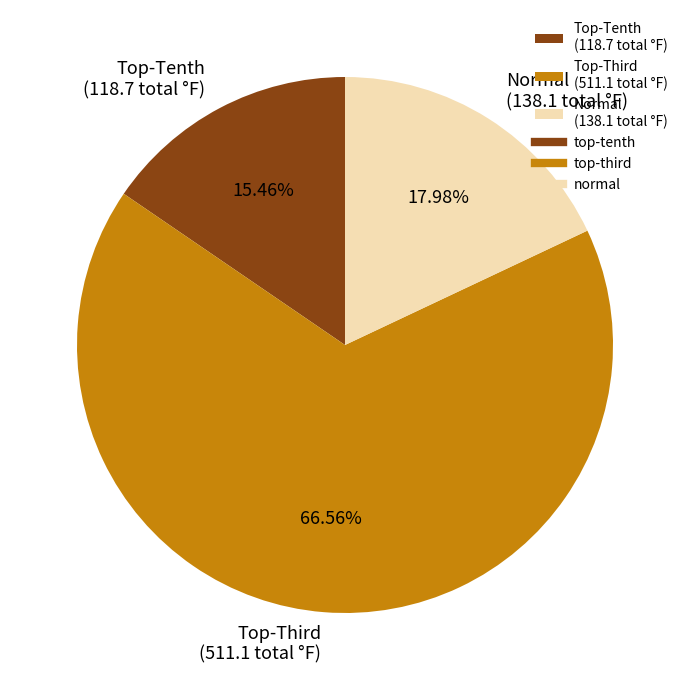

Rank the categories by value from lowest to highest.

Top-Tenth (118.7 total °F), Normal (138.1 total °F), Top-Third (511.1 total °F)